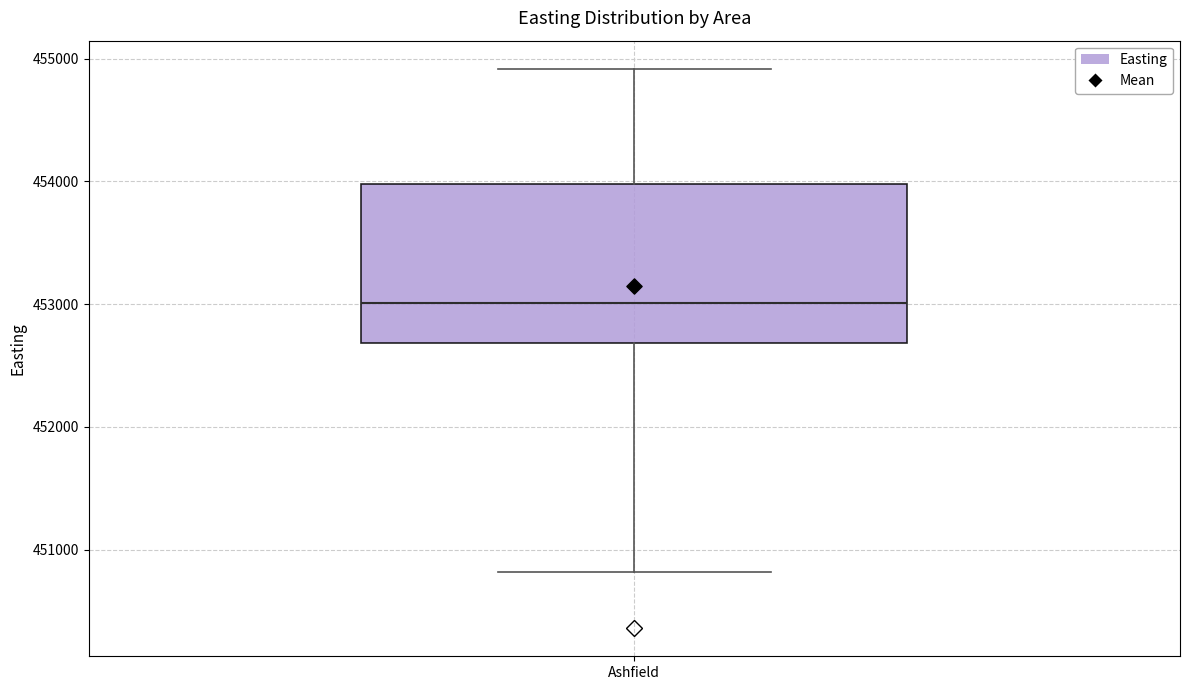

Read this box plot against the y-axis: the position of the median line, the range covered by the box, and the ends of both whiskers. The values are not printed on the chart, so give them approximately, as read against the axis.

median 453000, box 452700 to 454000, whiskers 450800 to 454900